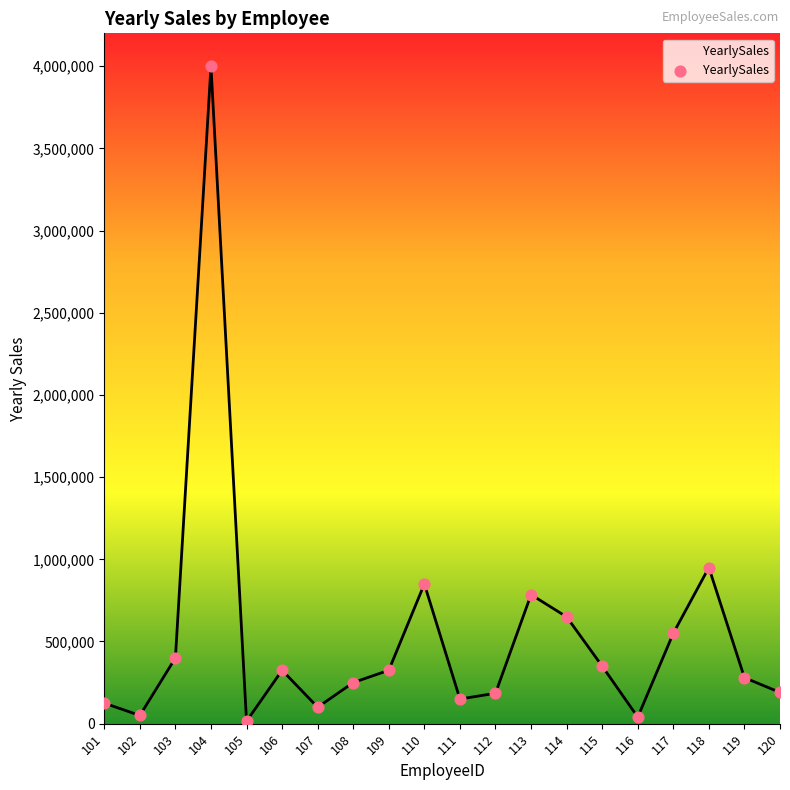

What is the ratio of the value at 112 to the value at 117?

0.3